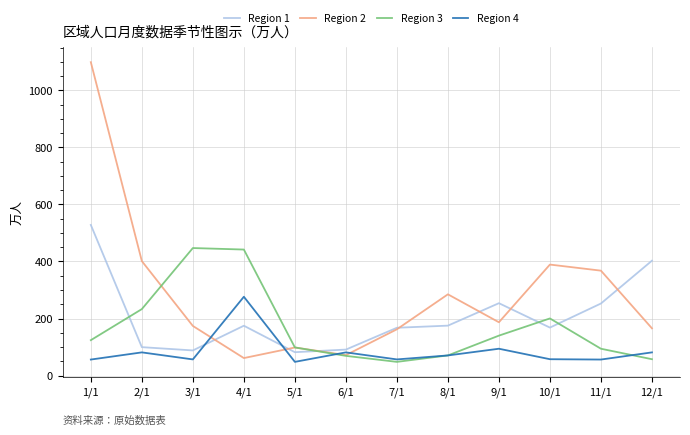

Where is the first local minimum for Region 2?

4/1